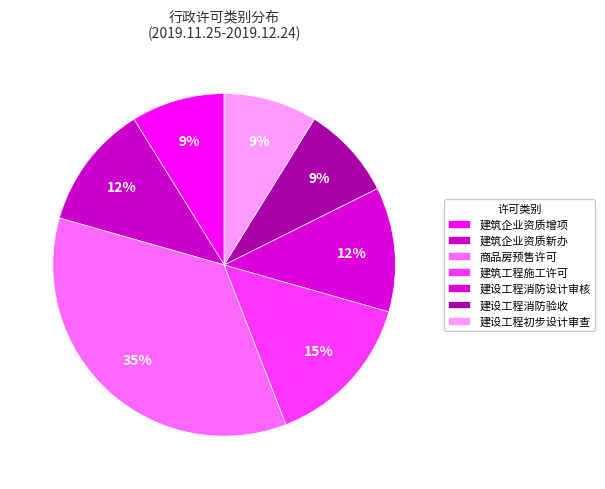

To the nearest percent, what portion does 商品房预售许可 represent?

35%